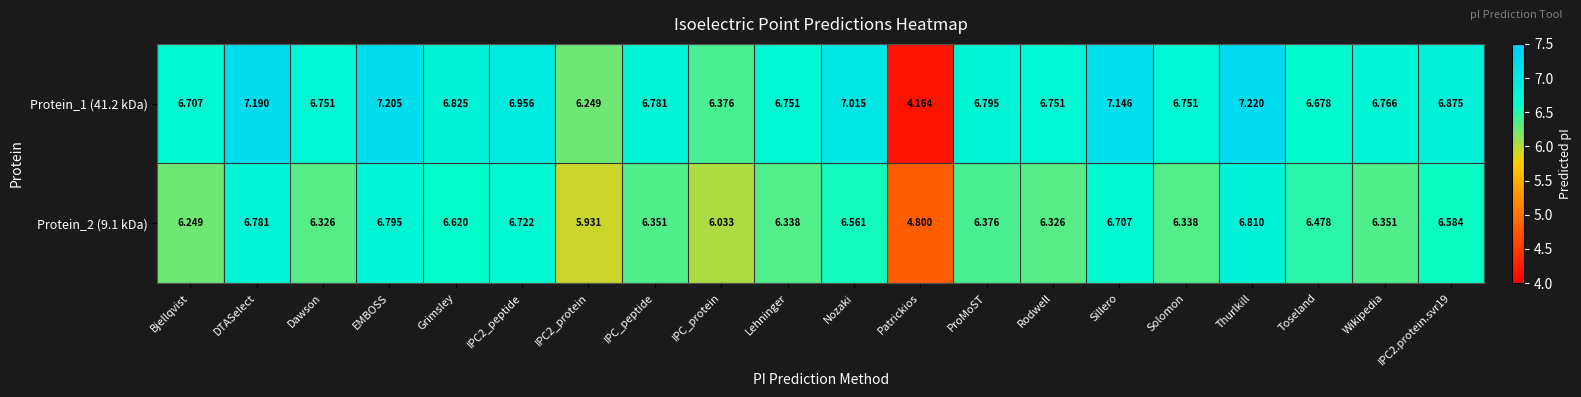

Where is Protein_2 (9.1 kDa) nearest to the value 5?

Patrickios